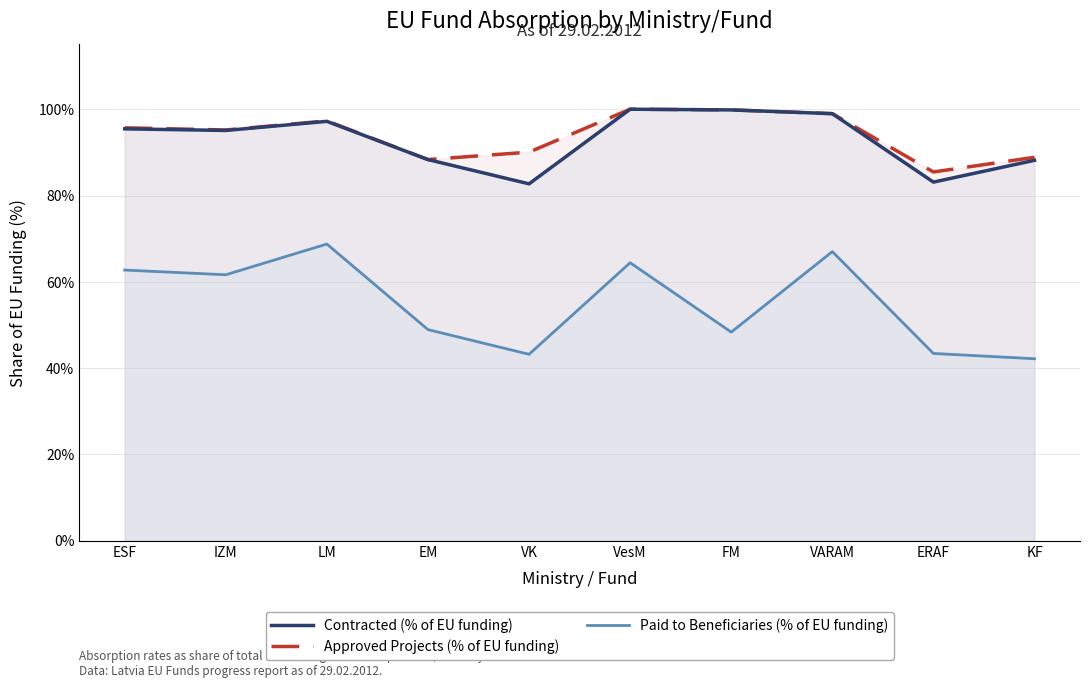

True or false: Contracted (% of EU funding) and Approved Projects (% of EU funding) cross at least once.

False